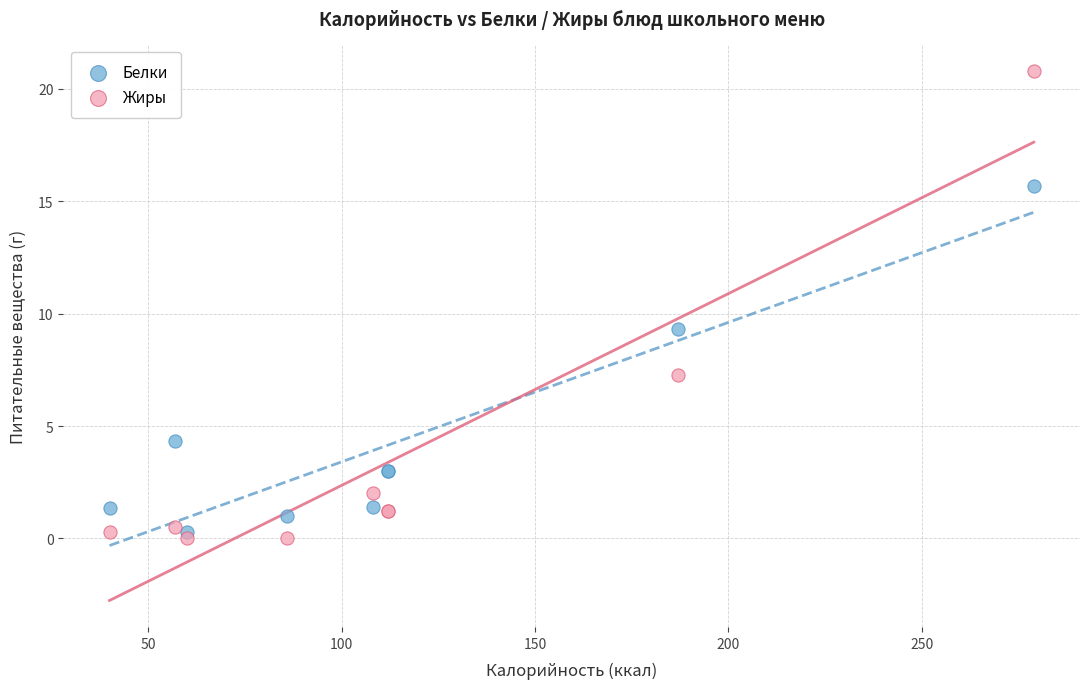

In the Белки series, what Y value is closest to 8?

9.3